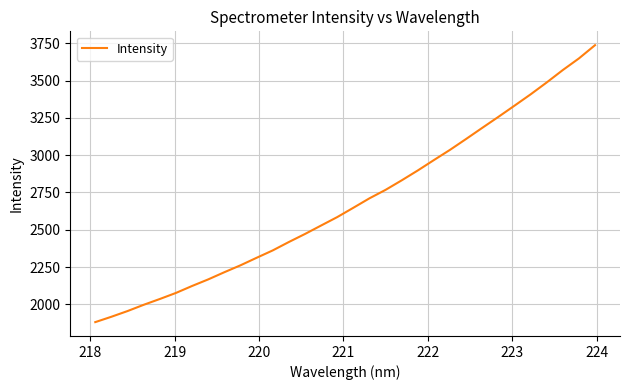

What is the maximum value shown in the chart?

3737.3